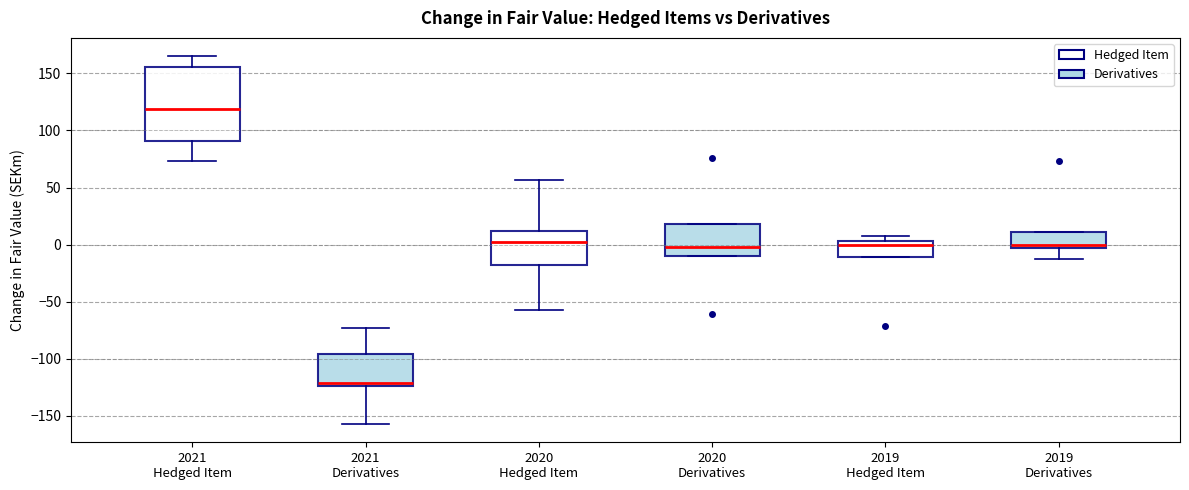

Which box is the tallest, from its lower edge to its upper edge?

2021 Hedged Item